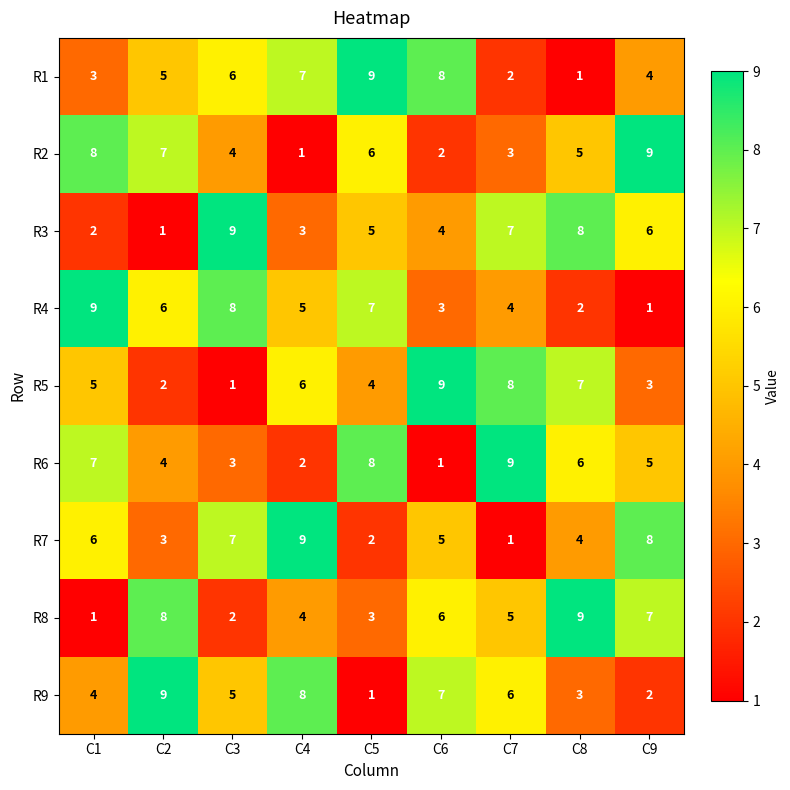

What is the spread (max minus min) of values at C8?

8